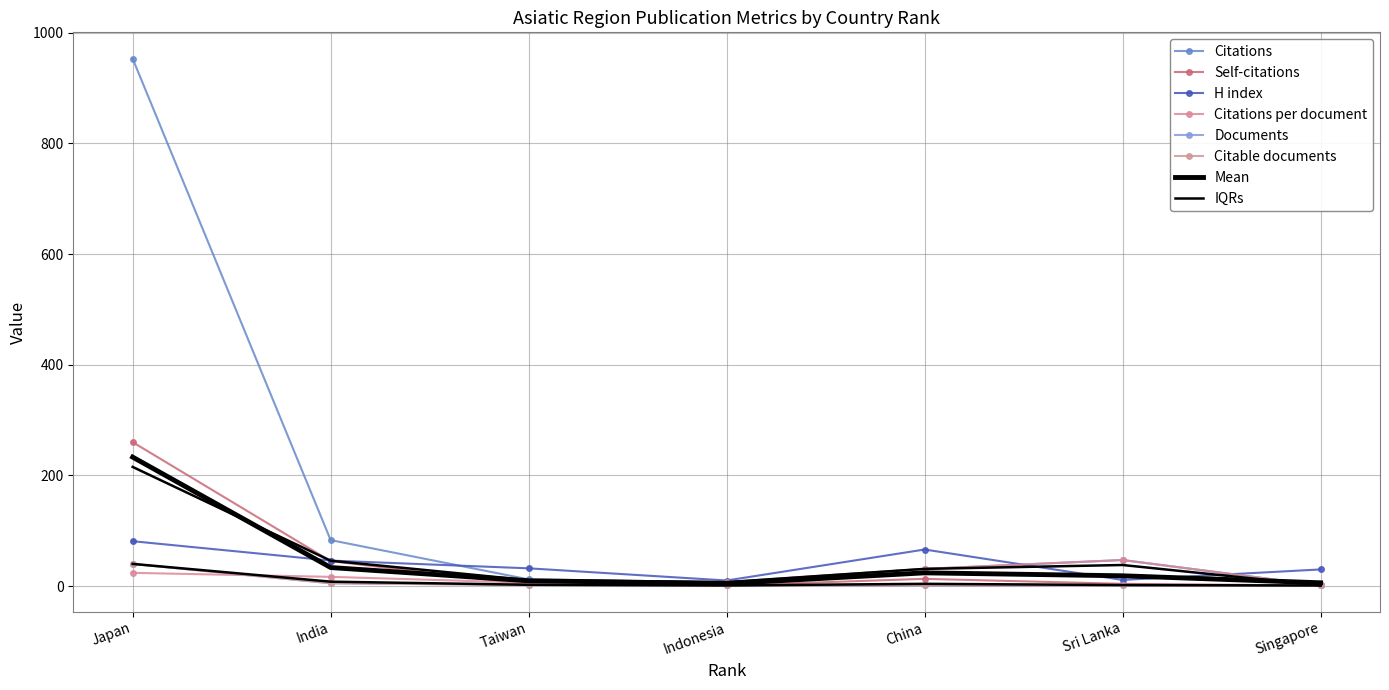

What is the label of the 6th point from the left?

Sri Lanka